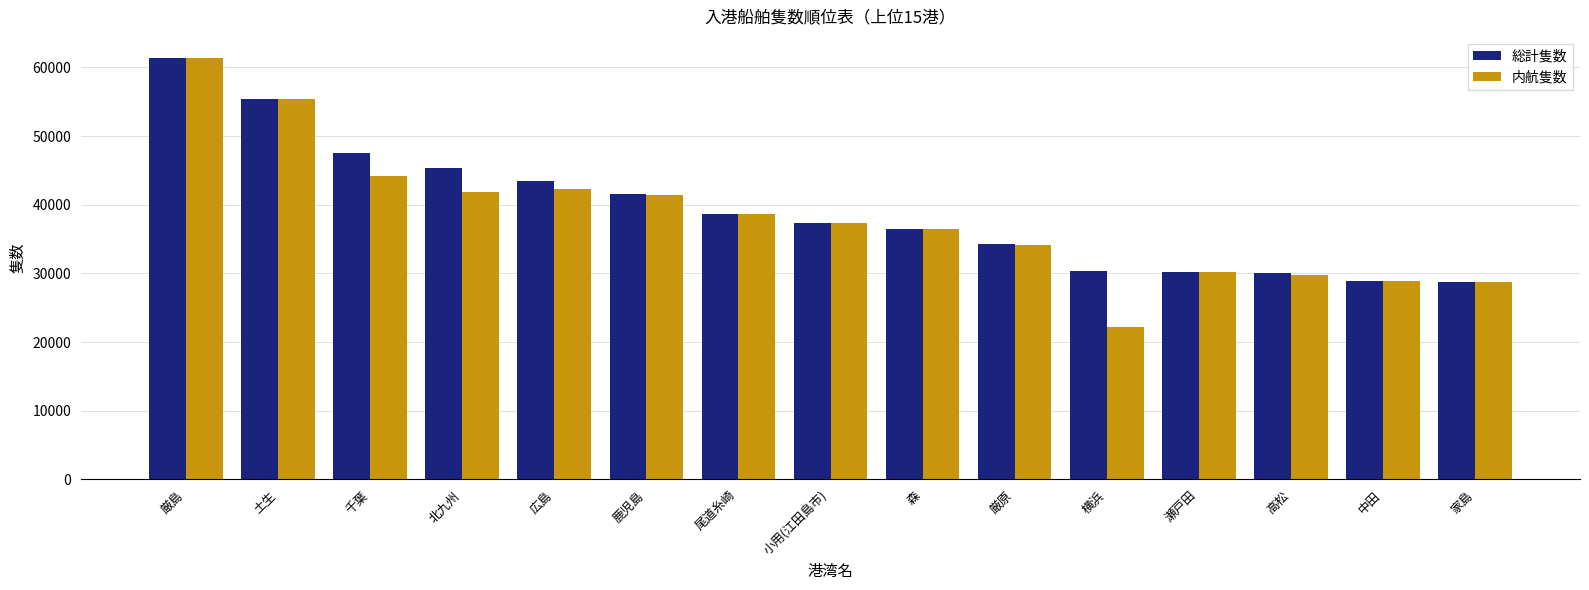

Which series has the largest range (max minus min)?

内航隻数